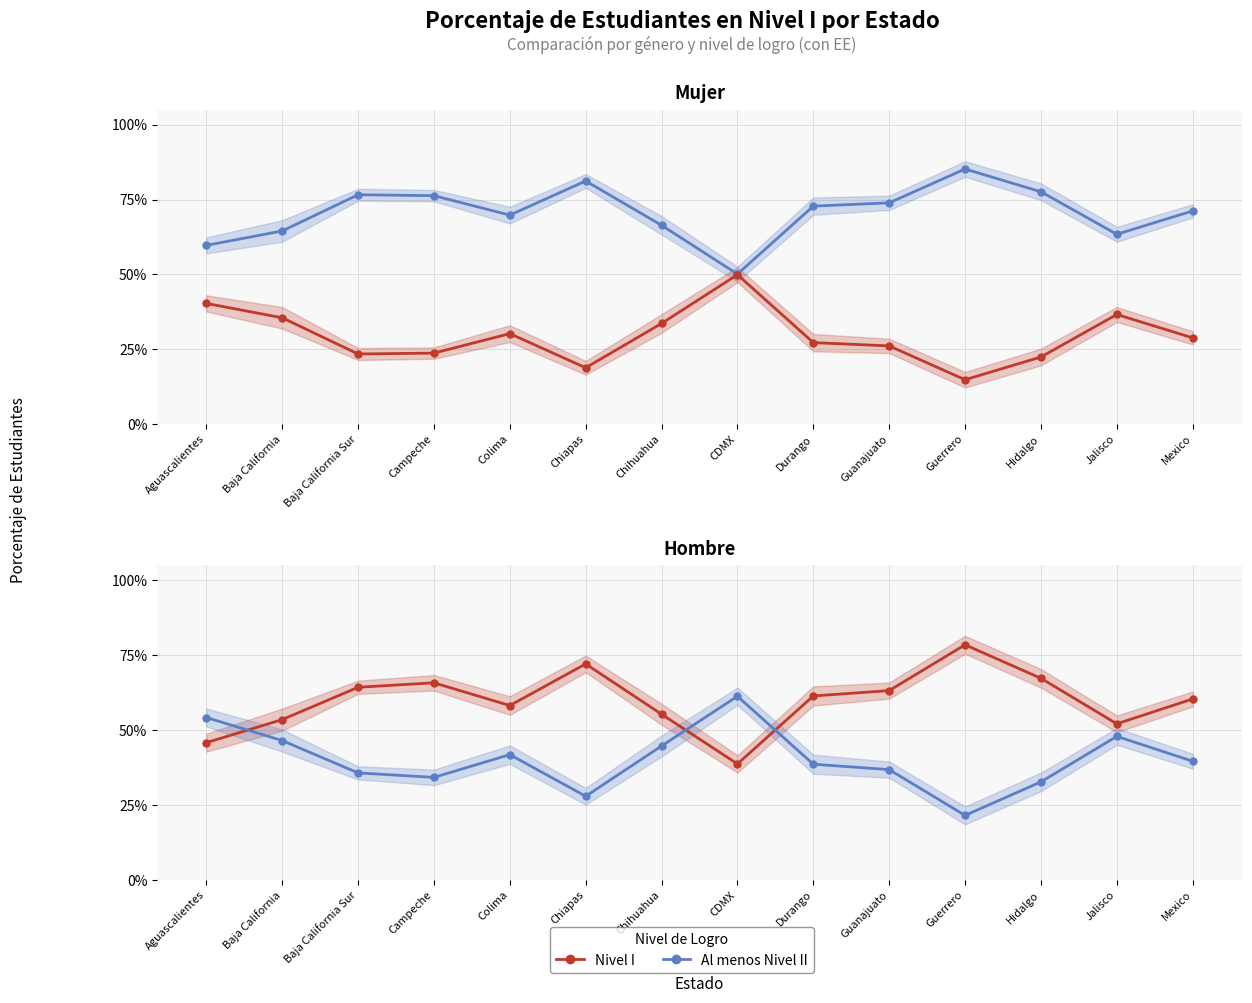

Does the chart display data point markers on the line(s)?

Yes